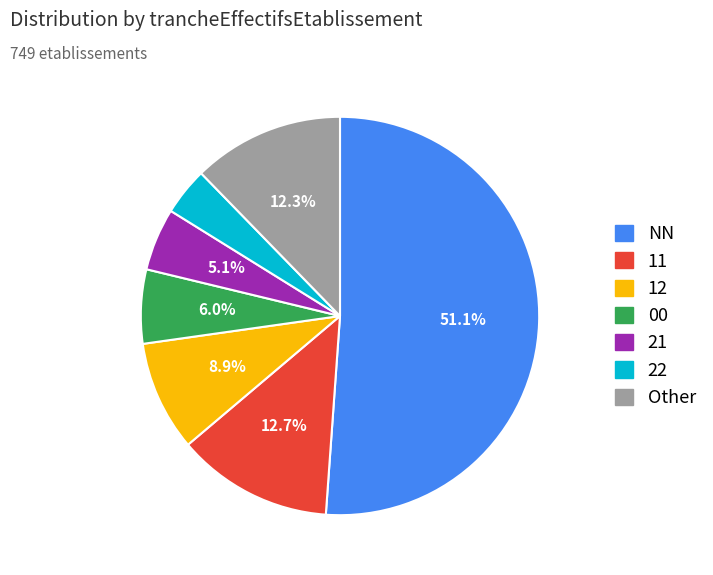

To the nearest percent, what percentage of the pie is 22?

4%